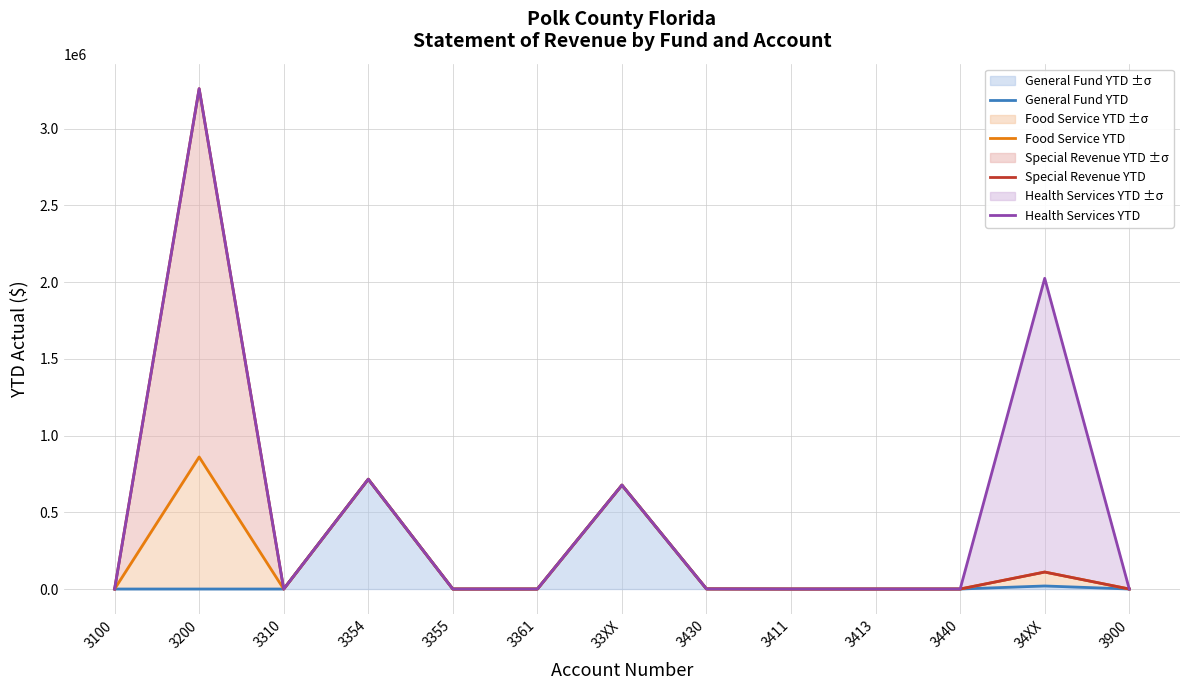

What is the label of the 5th point from the right?

3411